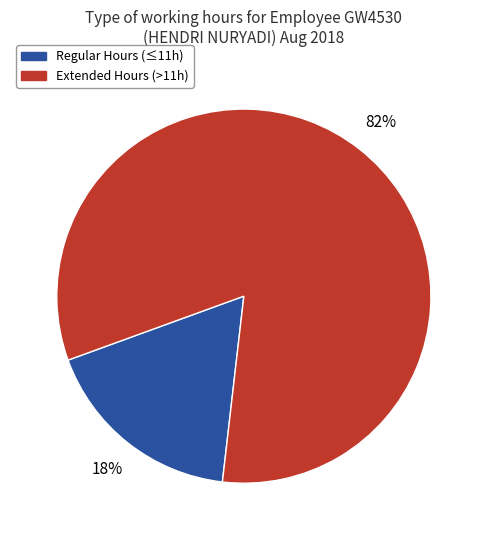

What percentage is the Regular Hours (≤11h) slice, to the nearest percent?

18%